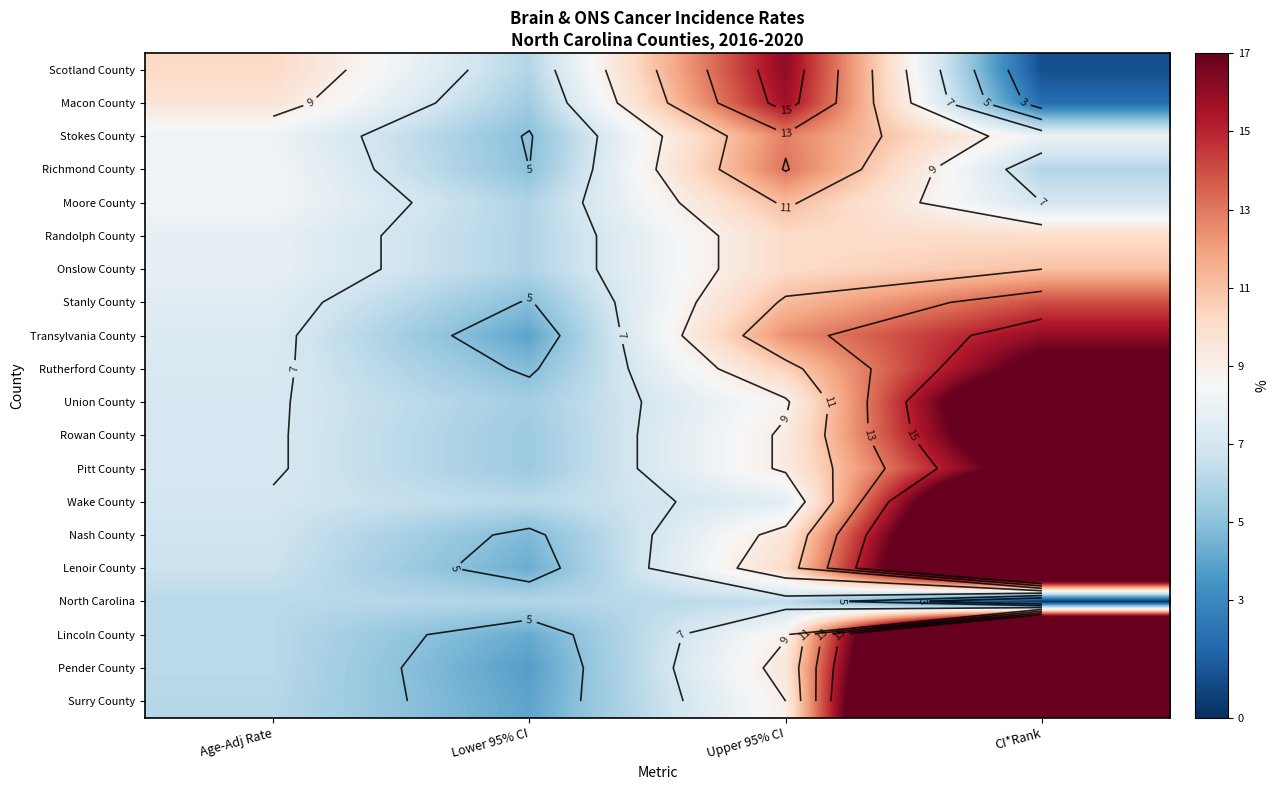

What is the difference between the Pitt County values at Upper 95% CI and CI*Rank?

9.8